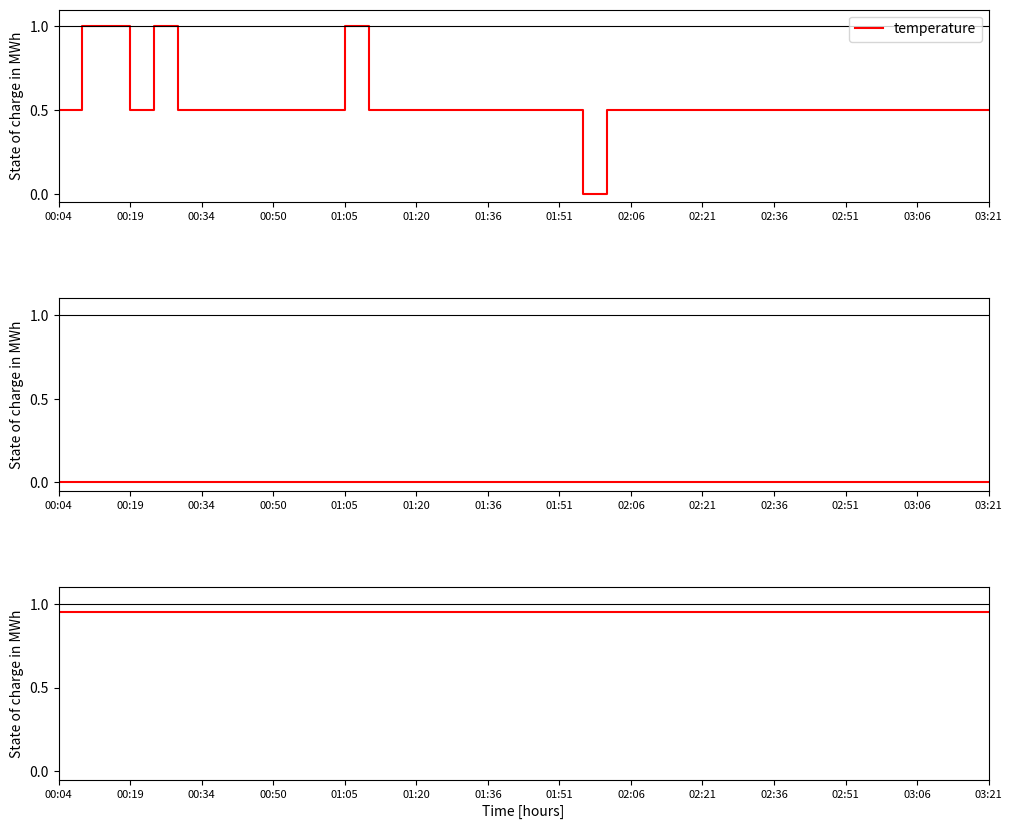

What is the maximum value for temperature?

1.0